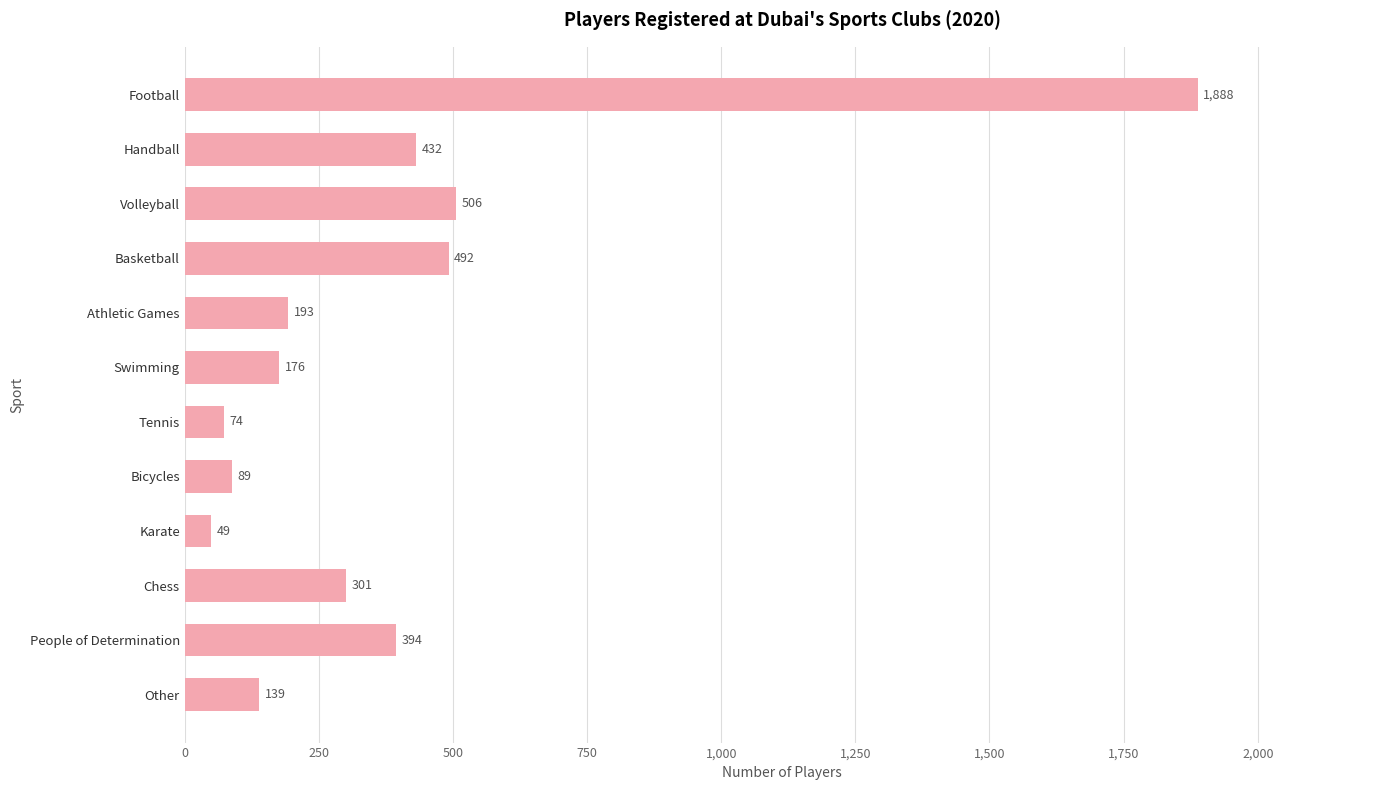

Which category has the highest value across all series?

Football